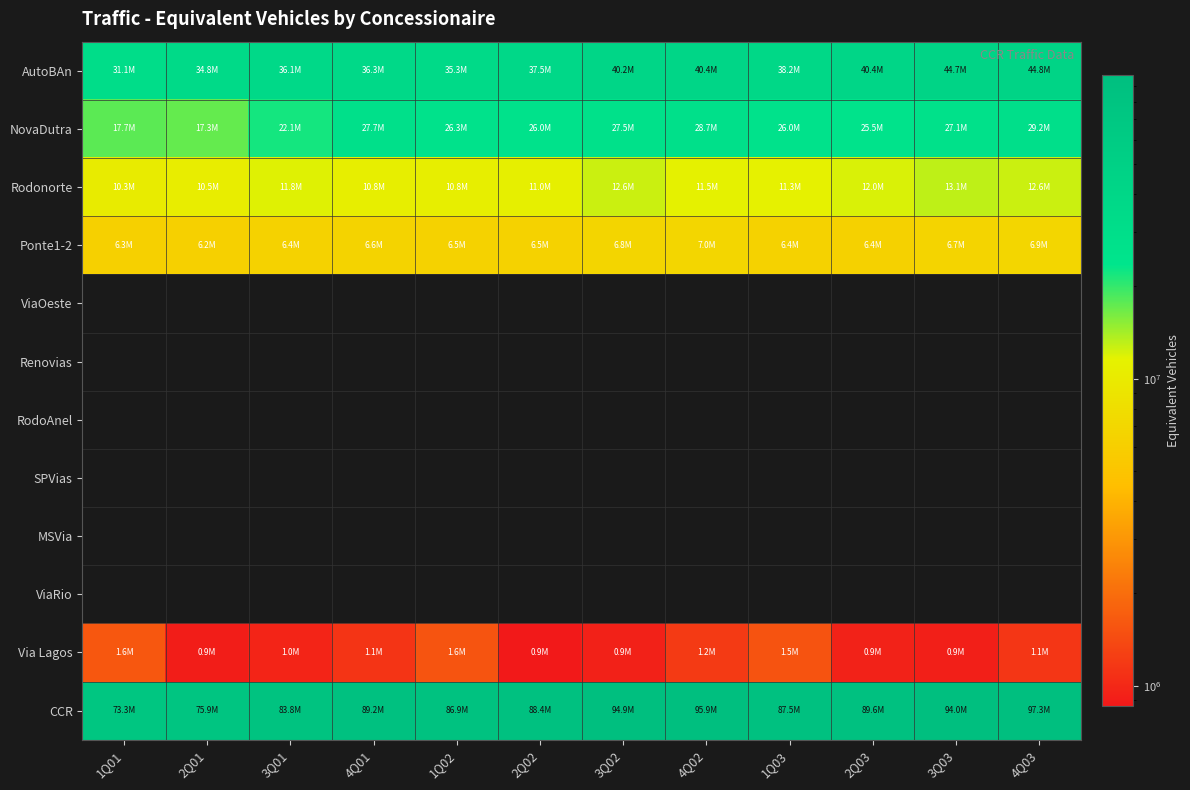

At which category does the chart reach its minimum across all series?

2Q02